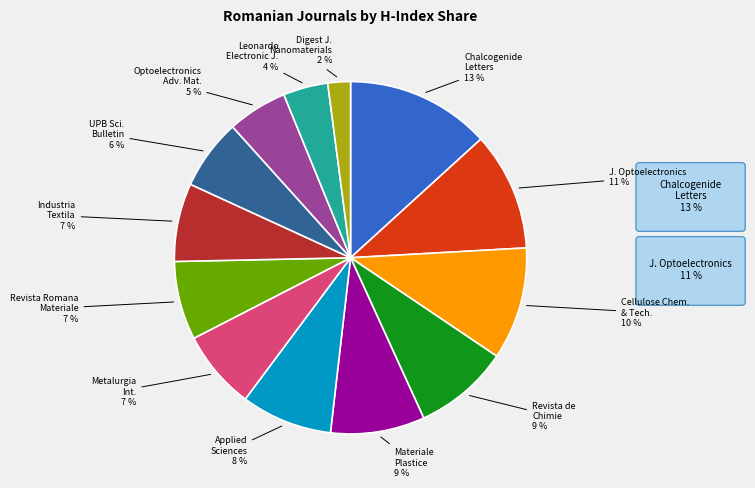

To the nearest percent, what is the difference between the largest and smallest slice percentages?

11%